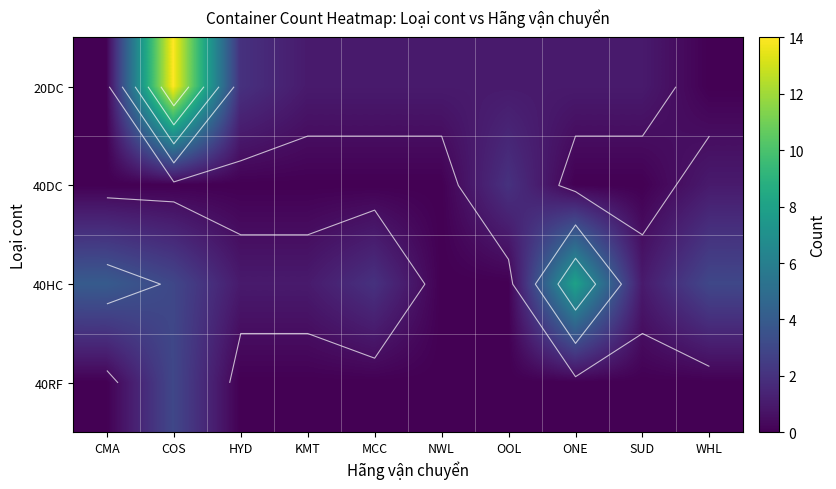

Is the value of 40DC at WHL greater than the value of 40RF at KMT?

Yes